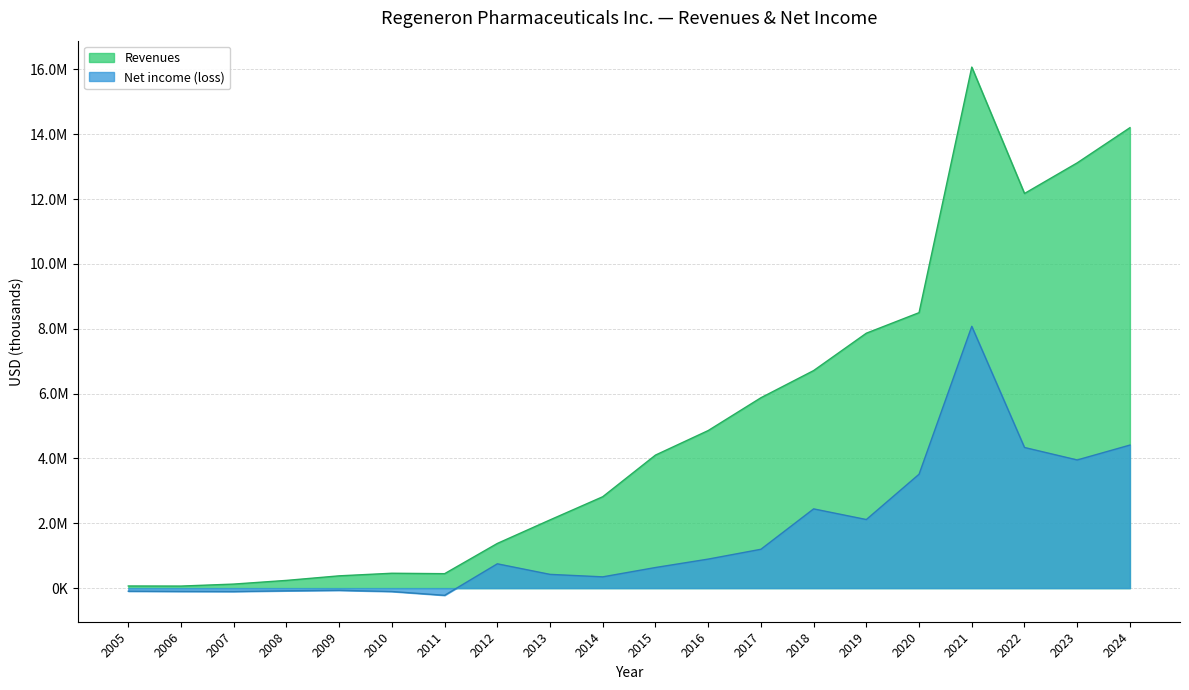

What is the sum of all Net income (loss) values?

32325943